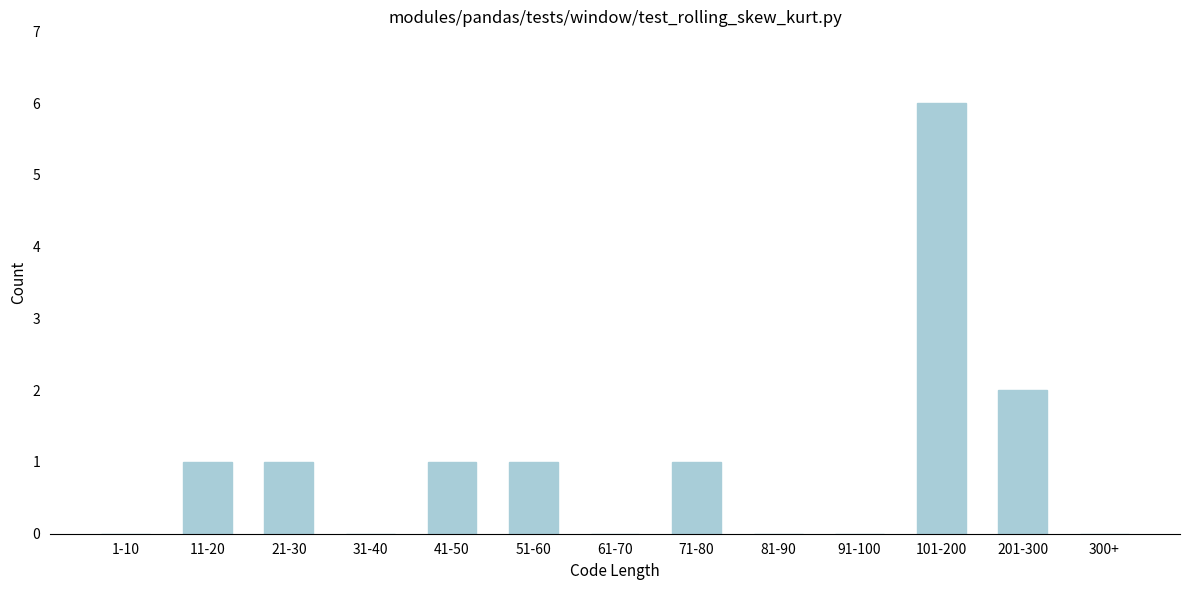

Reading left to right, extract all data points from this chart.

1-10=0	11-20=1	21-30=1	31-40=0	41-50=1	51-60=1	61-70=0	71-80=1	81-90=0	91-100=0	101-200=6	201-300=2	300+=0